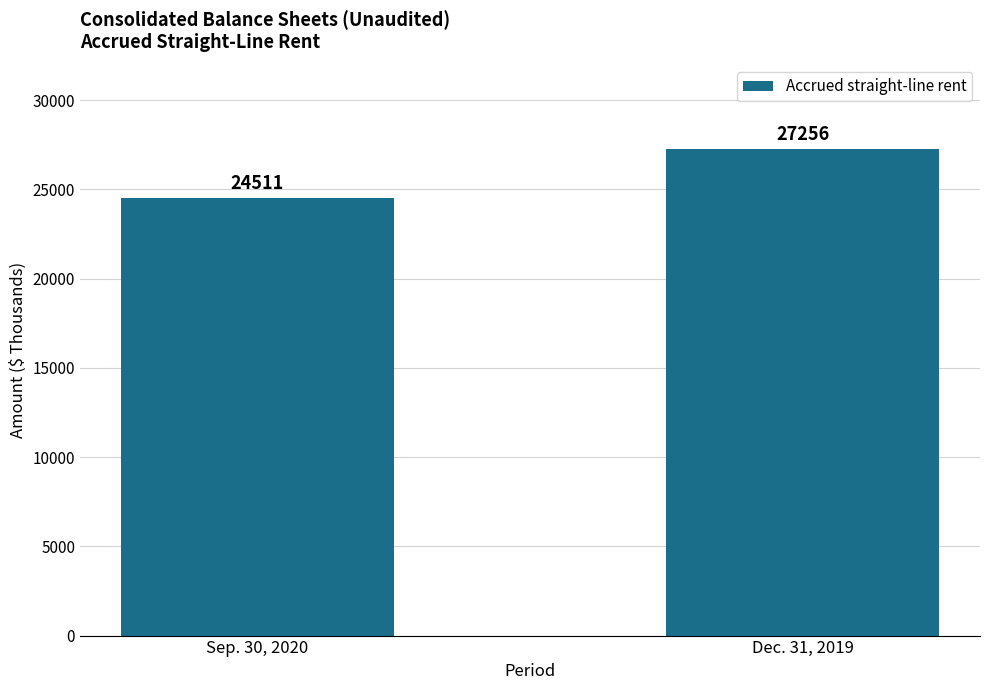

List the labels in order of value, largest first.

Dec. 31, 2019, Sep. 30, 2020